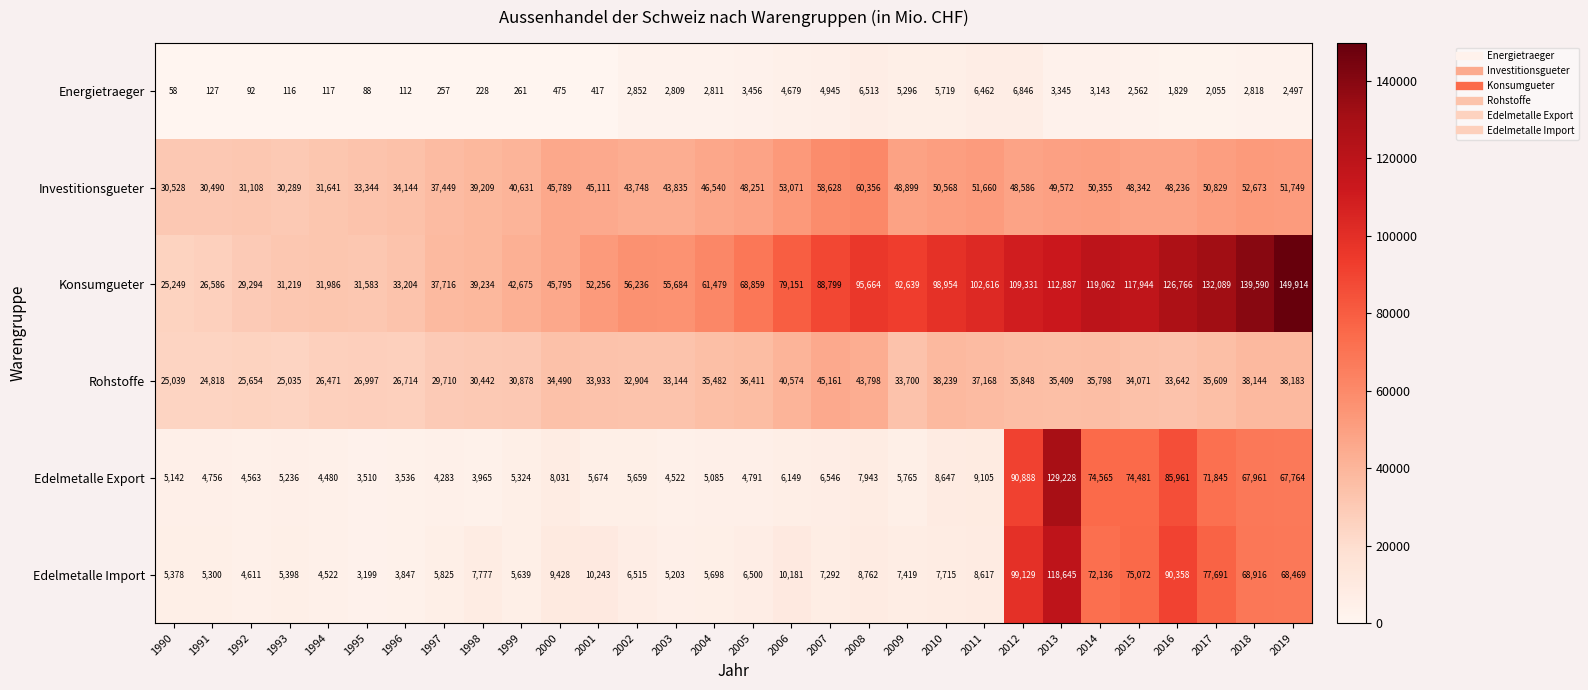

What is the difference between the maximum and minimum values in the Investitionsgueter series?

30067